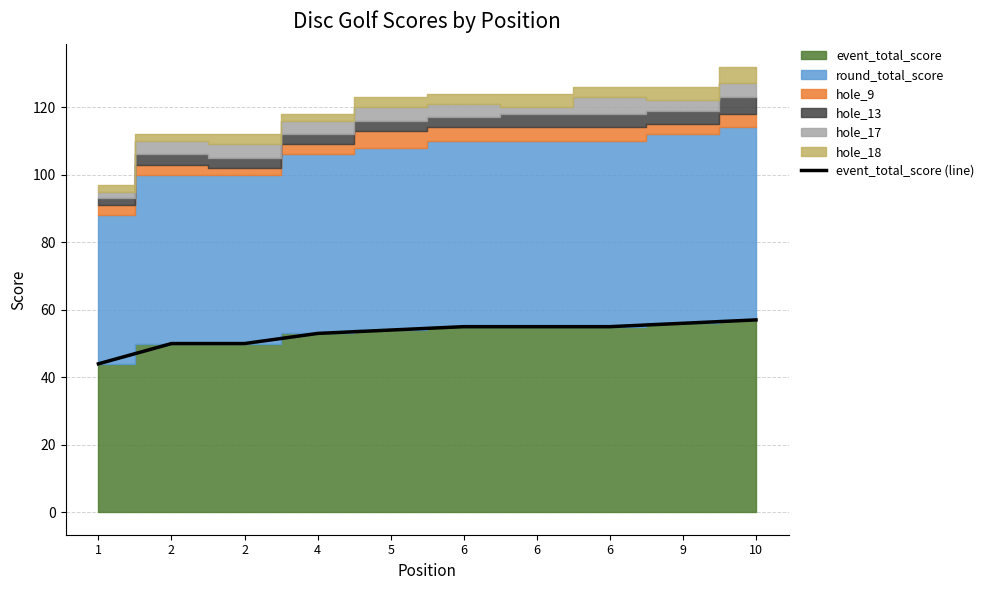

What is the greatest value displayed?

57